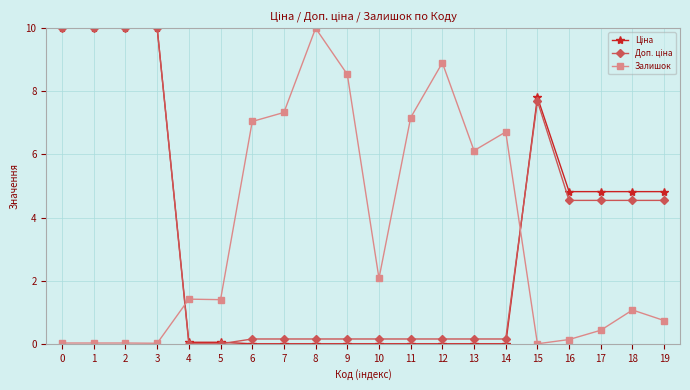

At how many categories does at least one series exceed 0?

20